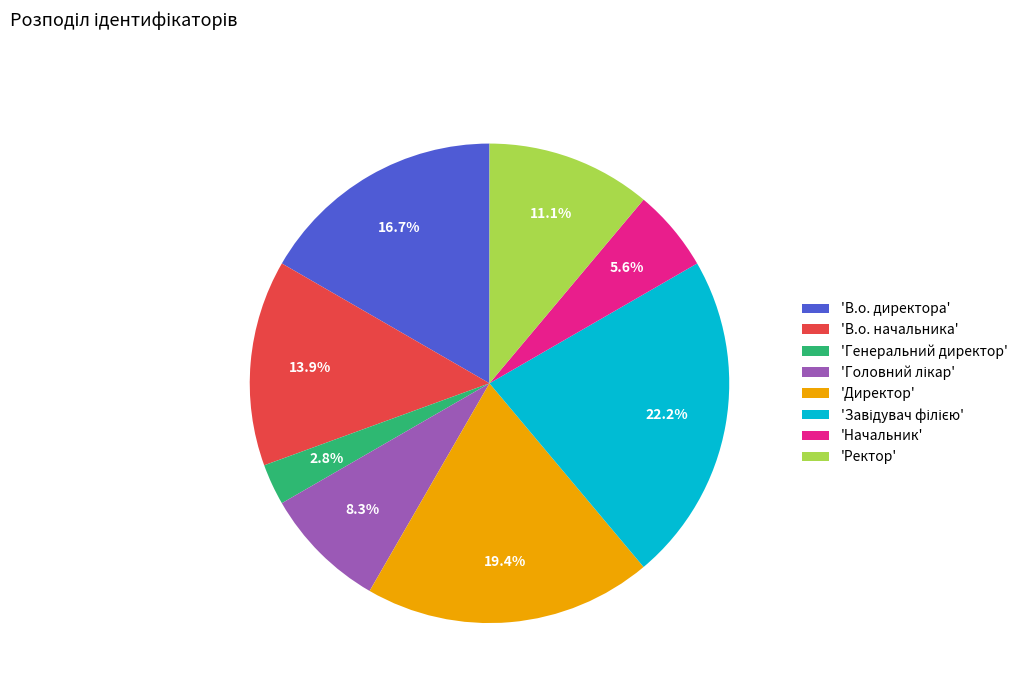

What portion of the pie excludes 'В.о. директора'?

83.3%